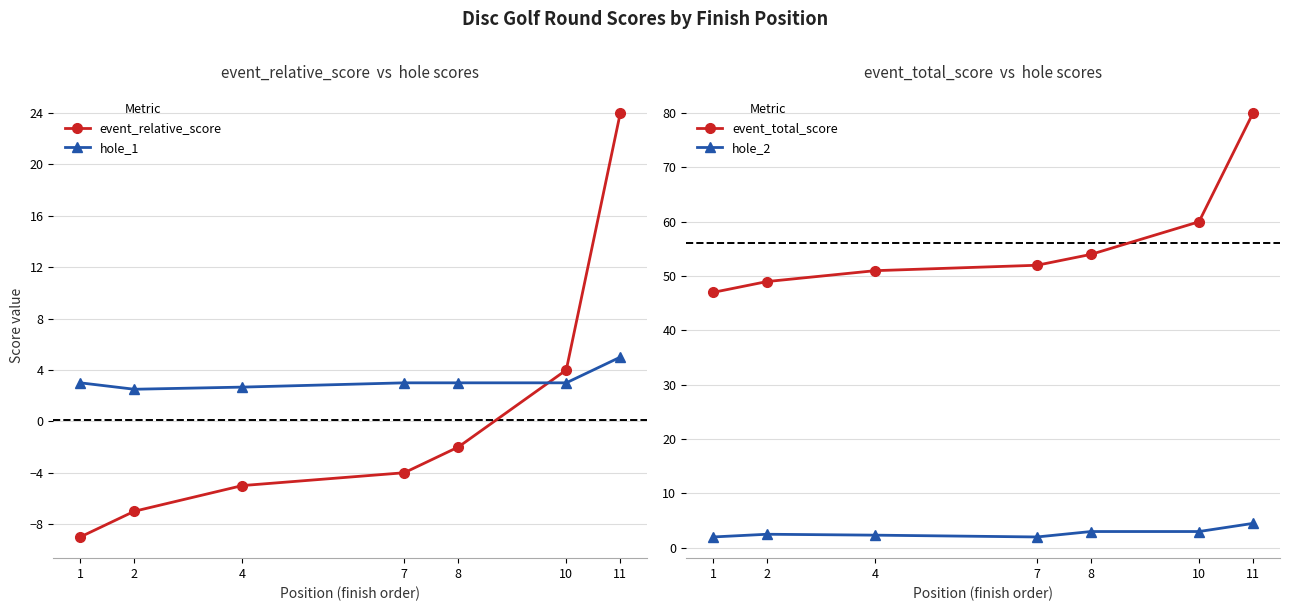

Which series has the widest spread of values?

event_relative_score